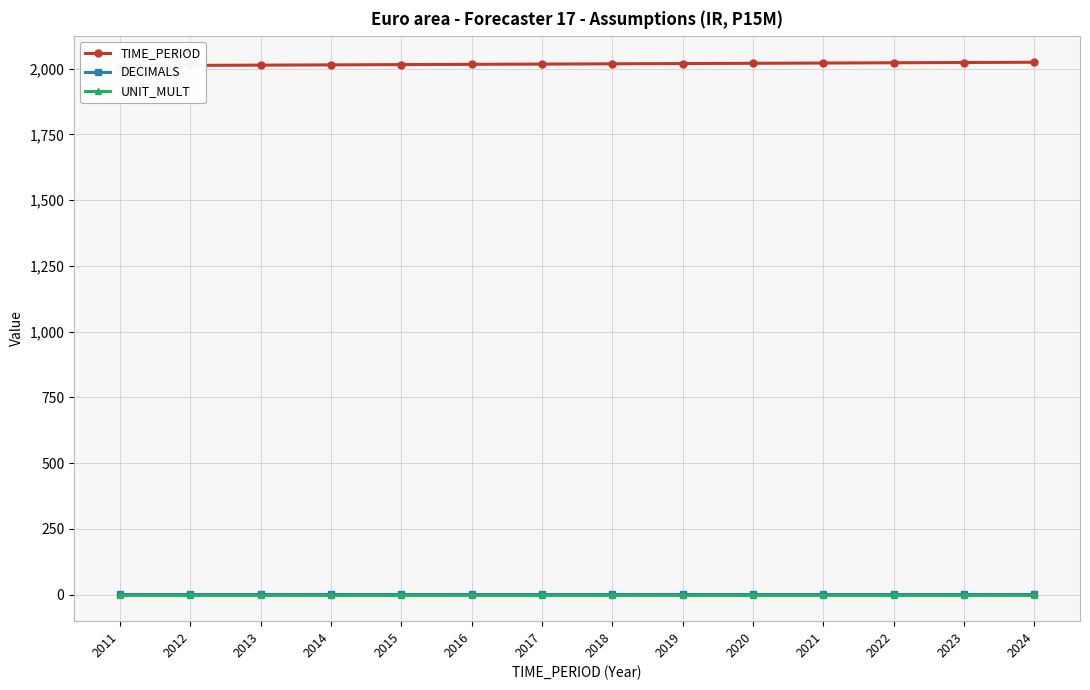

Rank the categories by TIME_PERIOD value from lowest to highest.

2011, 2012, 2013, 2014, 2015, 2016, 2017, 2018, 2019, 2020, 2021, 2022, 2023, 2024